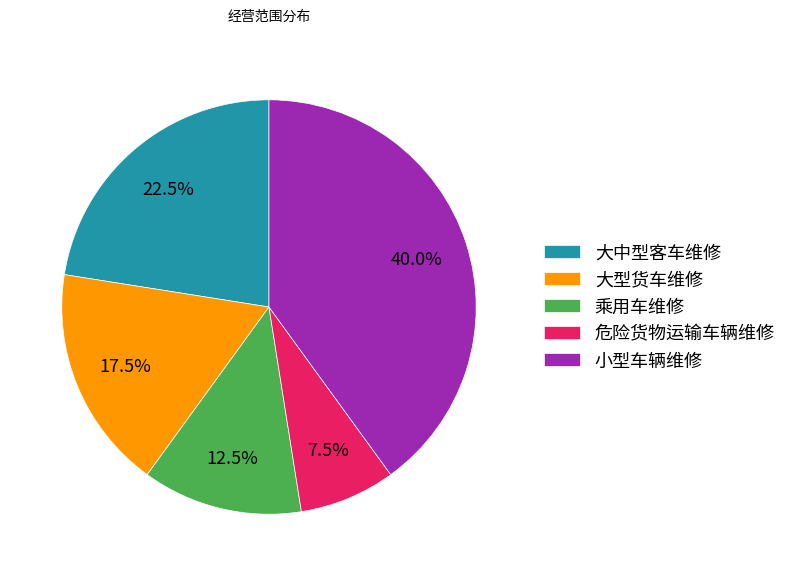

What percentage do 小型车辆维修 and 危险货物运输车辆维修 together represent?

47.5%